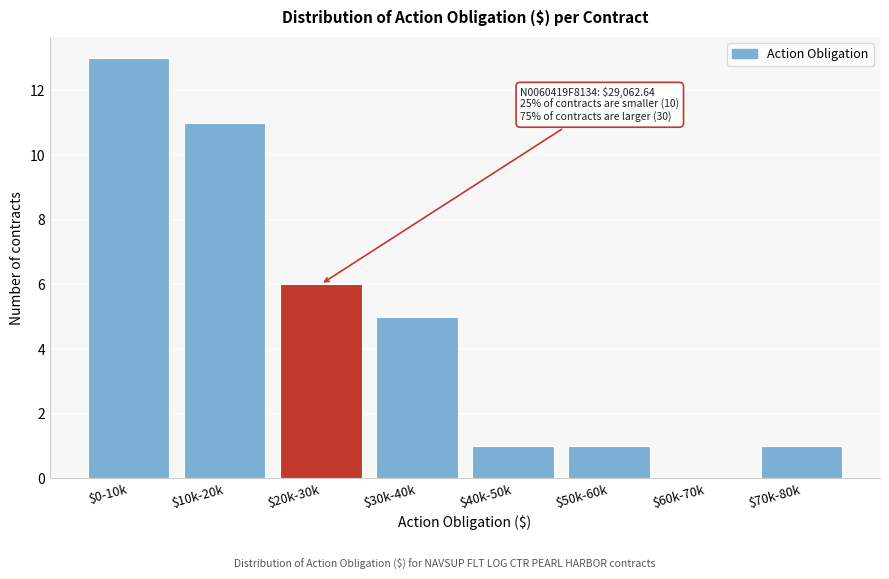

What is the greatest value displayed?

13